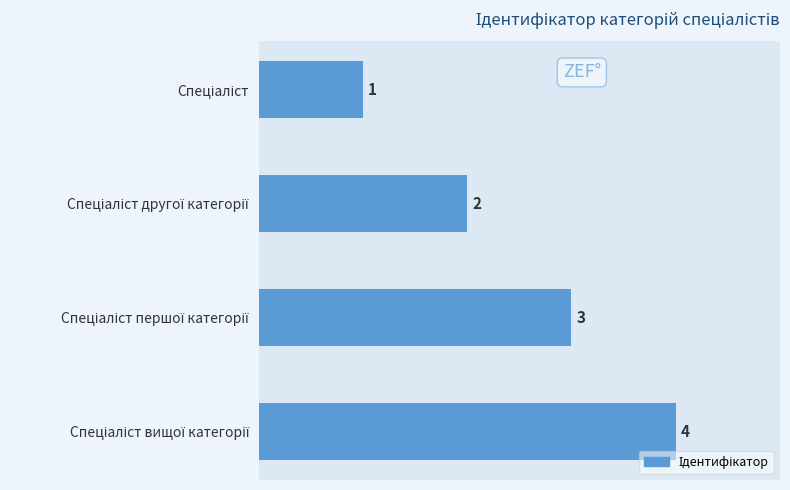

What is the sum of all values?

10